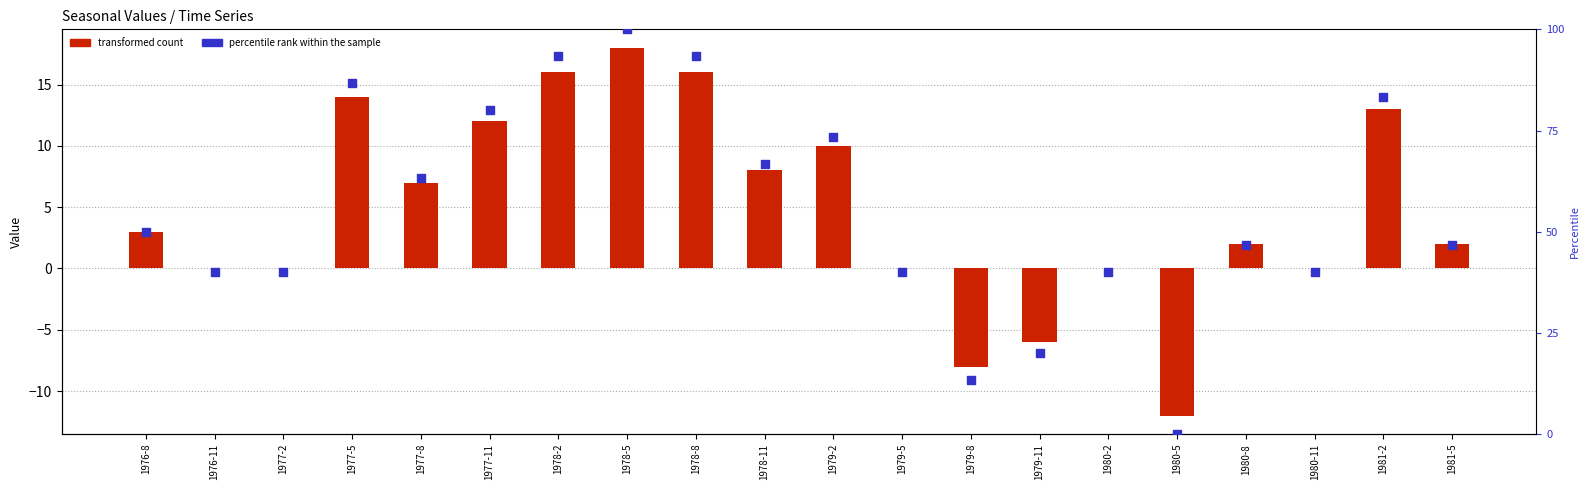

Which series contains the lowest Y value?

transformed count